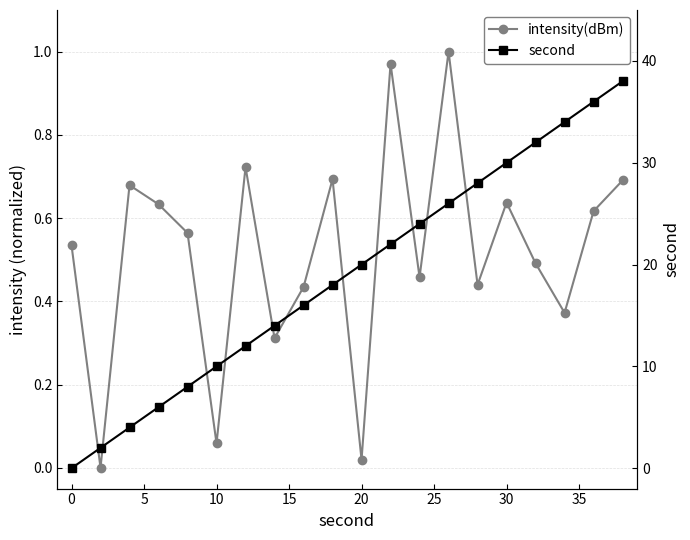

Reading left to right, transcribe all the data shown in this chart.

intensity(dBm): 0.5	0.0	0.7	0.6	0.6	0.1	0.7	0.3	0.4	0.7	0.0	1.0	0.5	1.0	0.4	0.6	0.5	0.4	0.6	0.7
second: 0.0	2.0	4.0	6.0	8.0	10.0	12.0	14.0	16.0	18.0	20.0	22.0	24.0	26.0	28.0	30.0	32.0	34.0	36.0	38.0